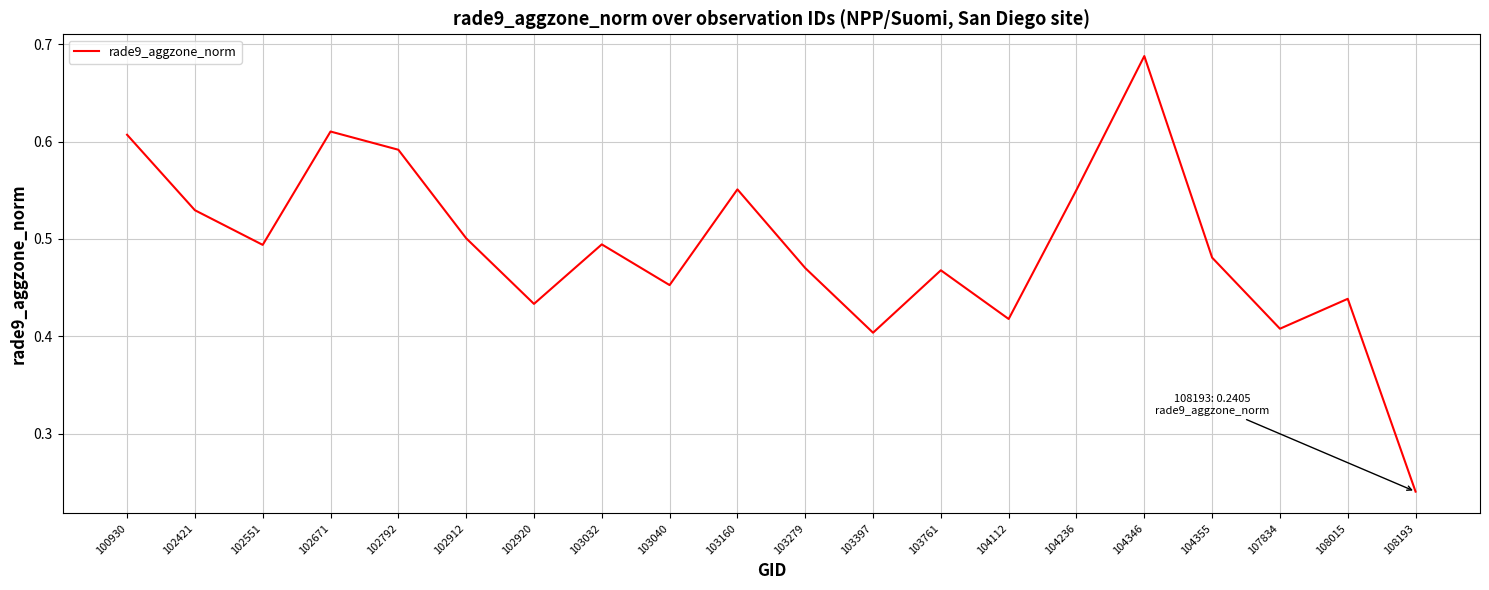

Count the number of categories in the chart.

20